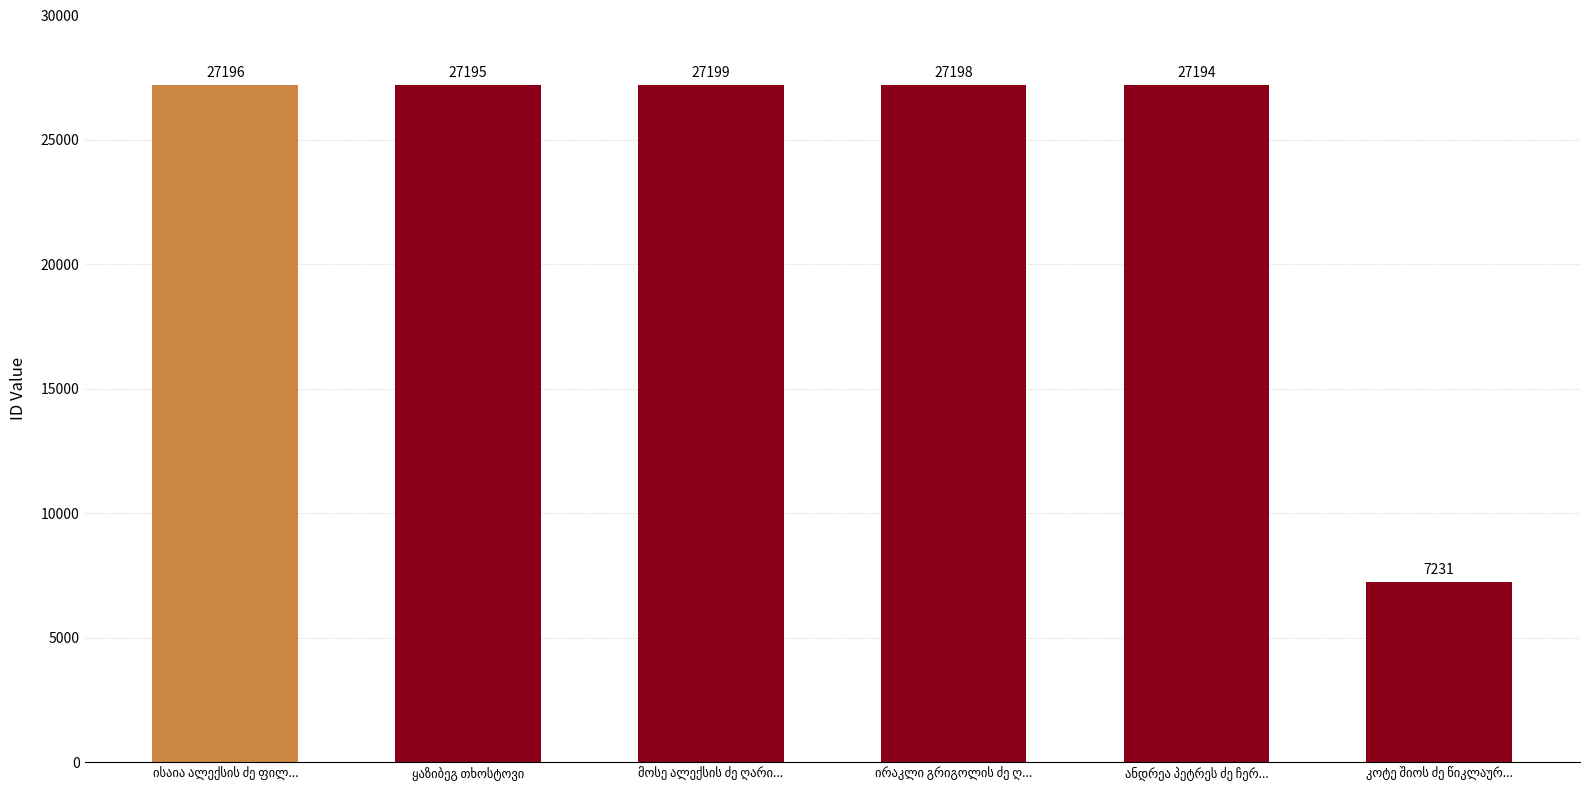

What is the value of the 6th bar from the left?

7231